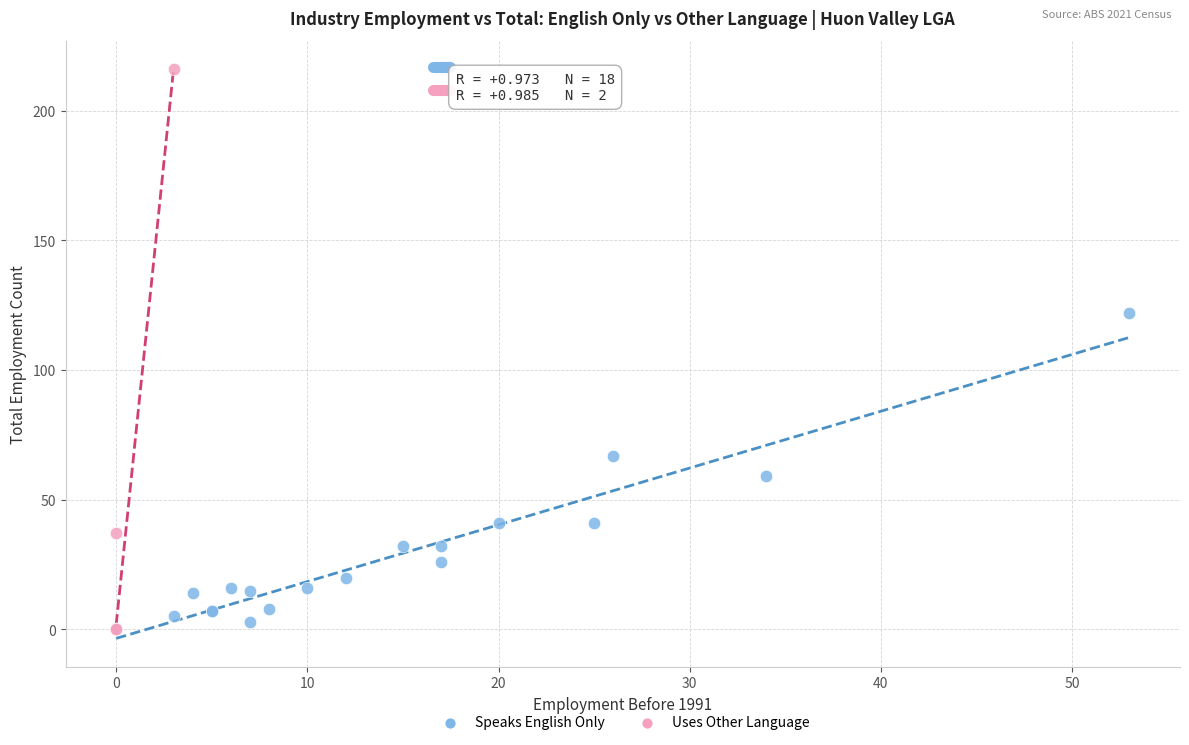

Which series has the widest spread of Y values?

Uses Other Language